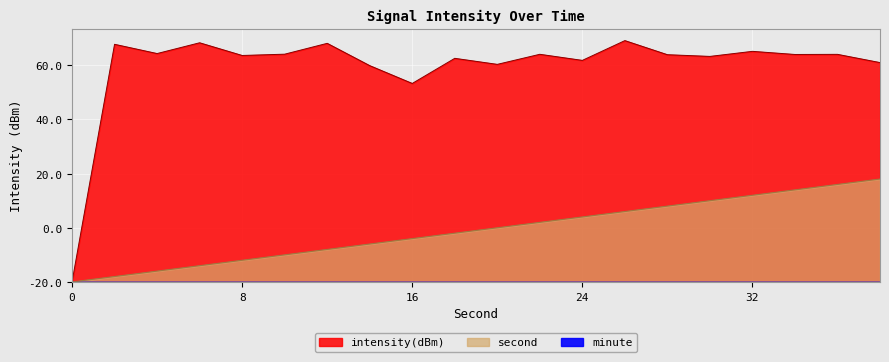

True or false: second_scaled and intensity(dBm) cross at least once.

False